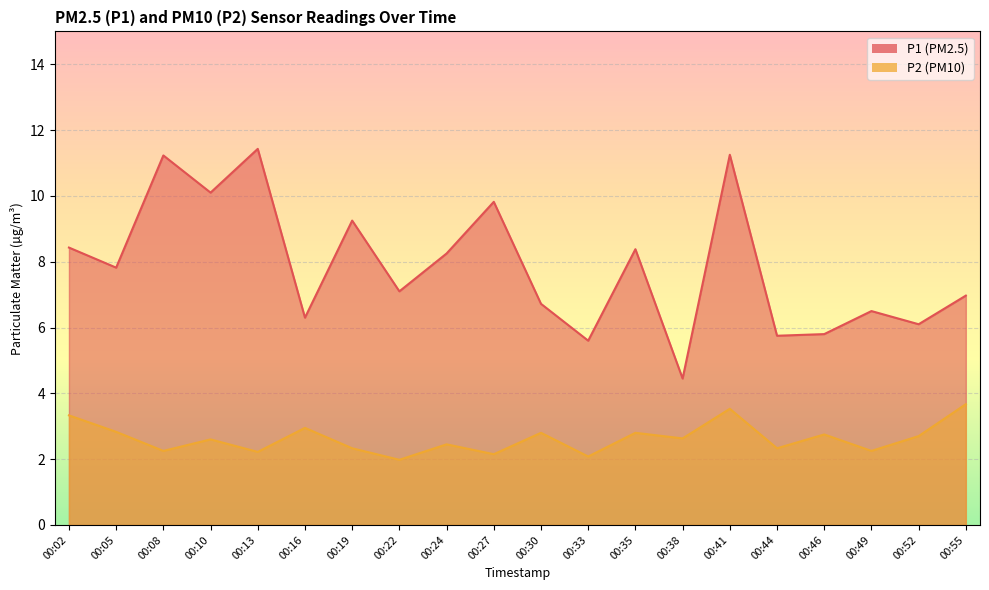

Which series has the largest total across all categories?

P1 (PM2.5)